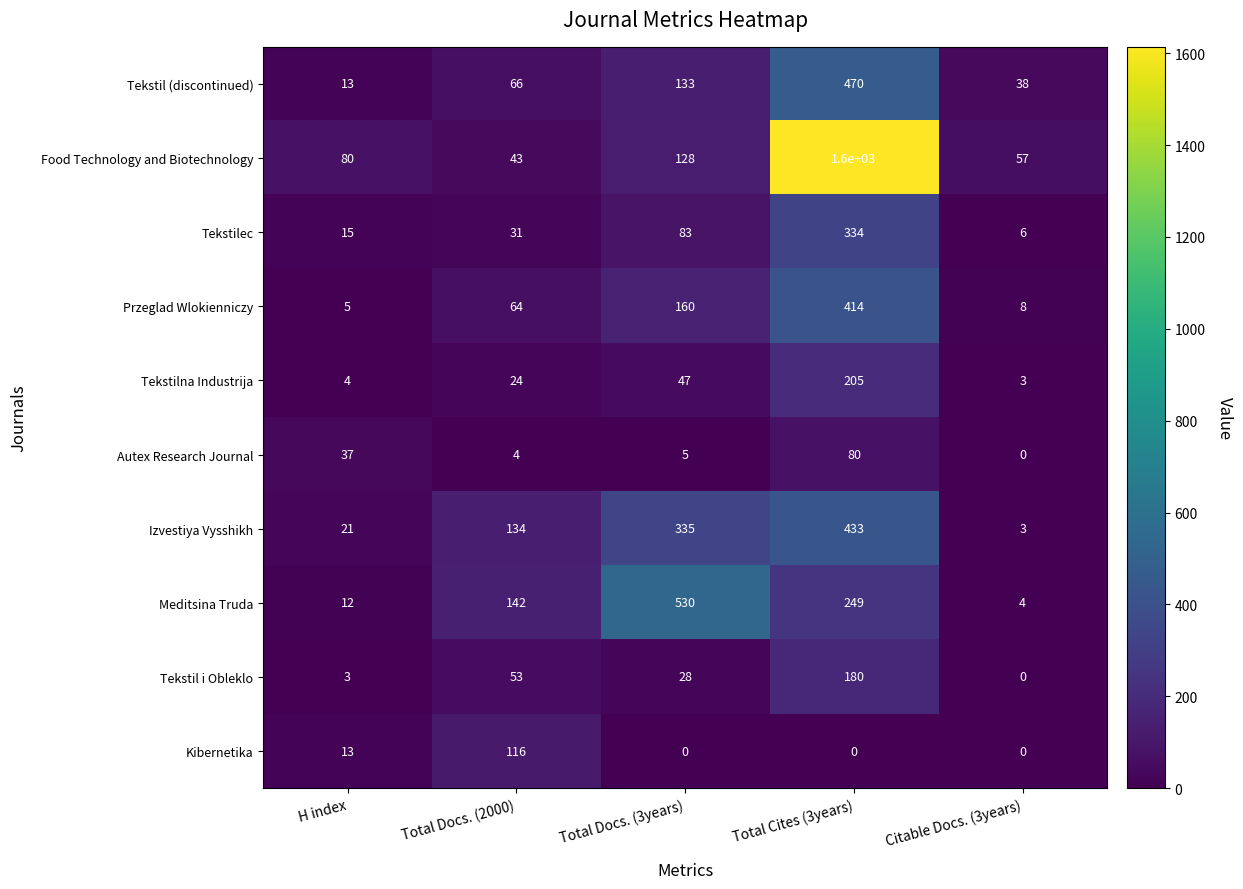

Read the Tekstil i Obleklo value at H index.

3